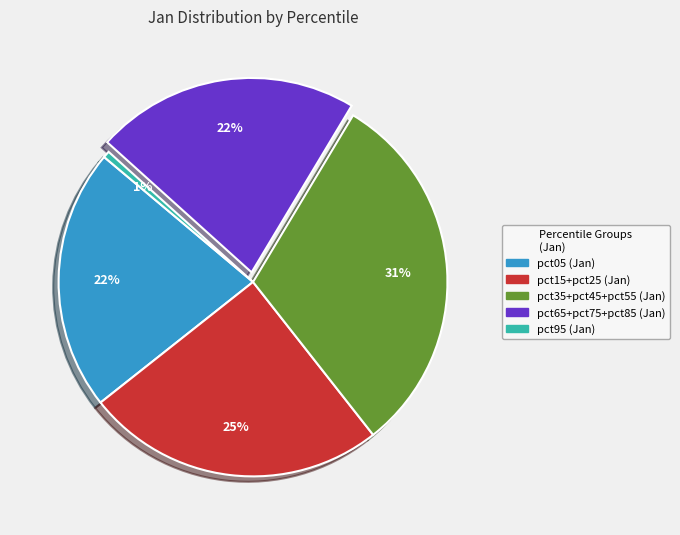

To the nearest percent, what is the difference between the largest and smallest slice percentages?

30%